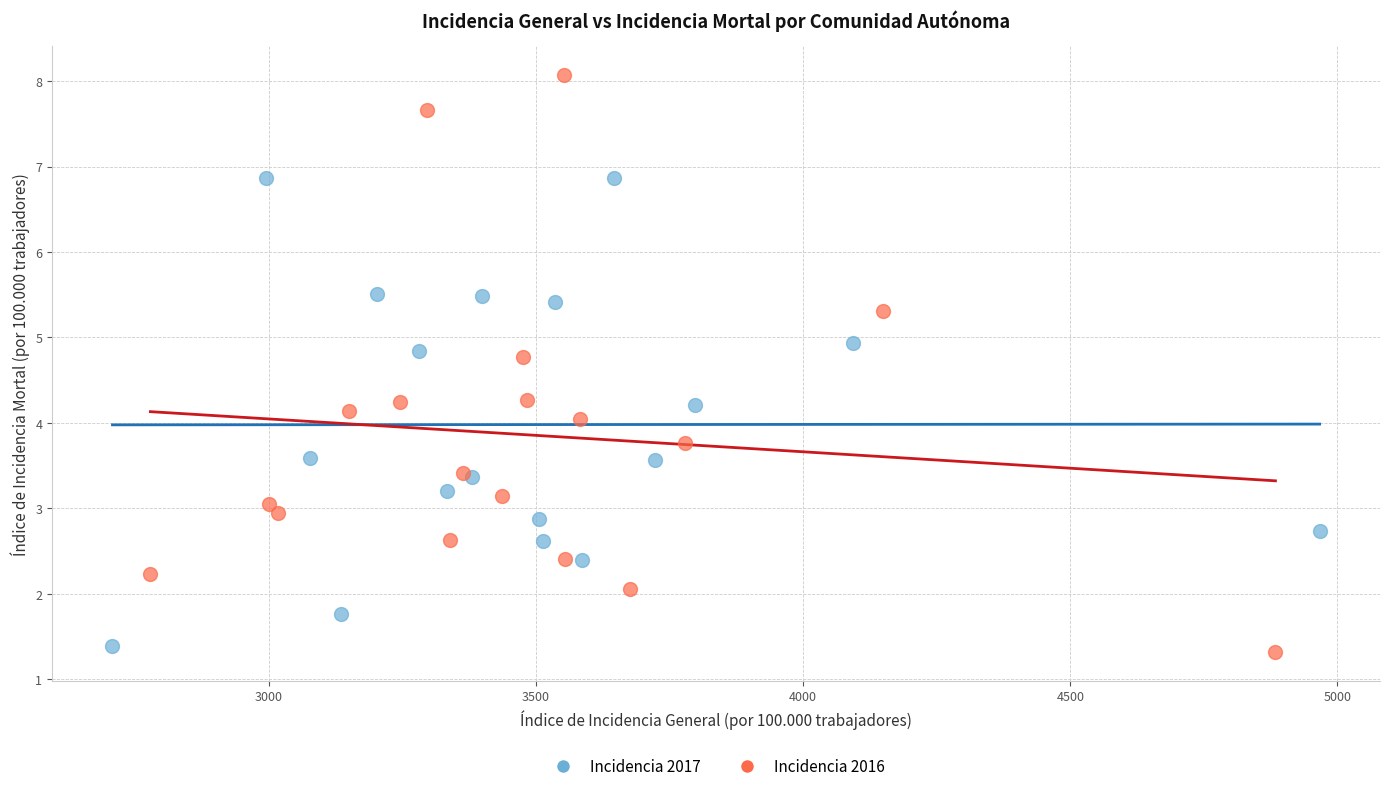

Which series has the widest spread of Y values?

Incidencia 2016